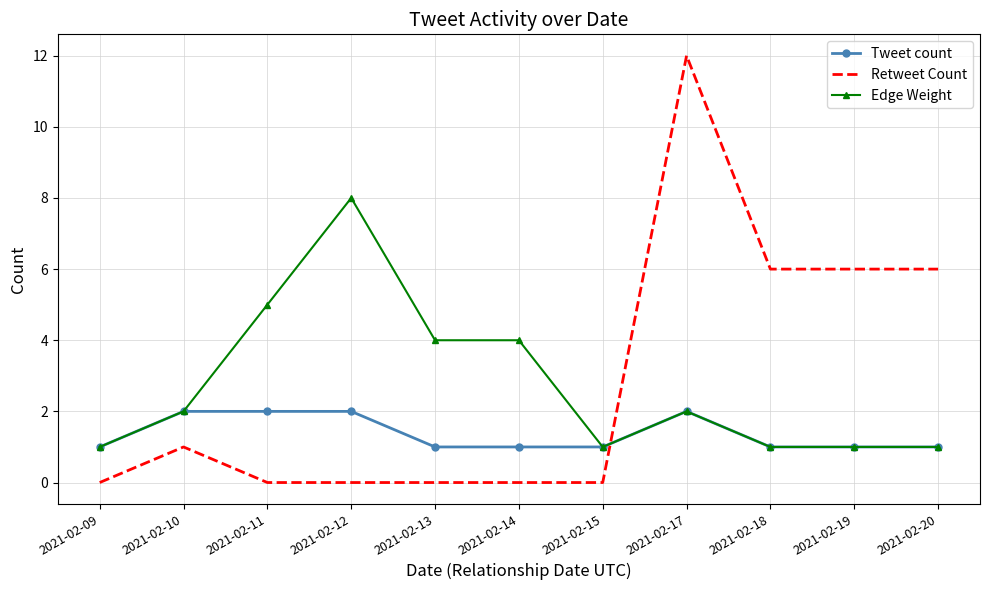

Is it true that Retweet Count equals 0 at 2021-02-12?

True